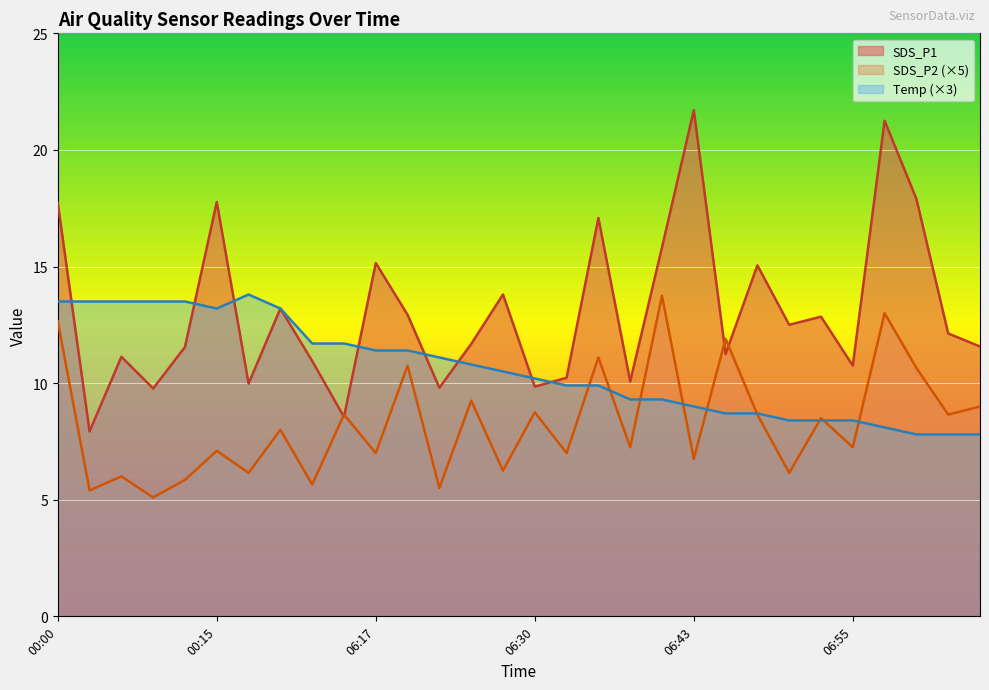

What are all the series names shown in the legend?

SDS_P1, SDS_P2 (×5), Temp (×3)